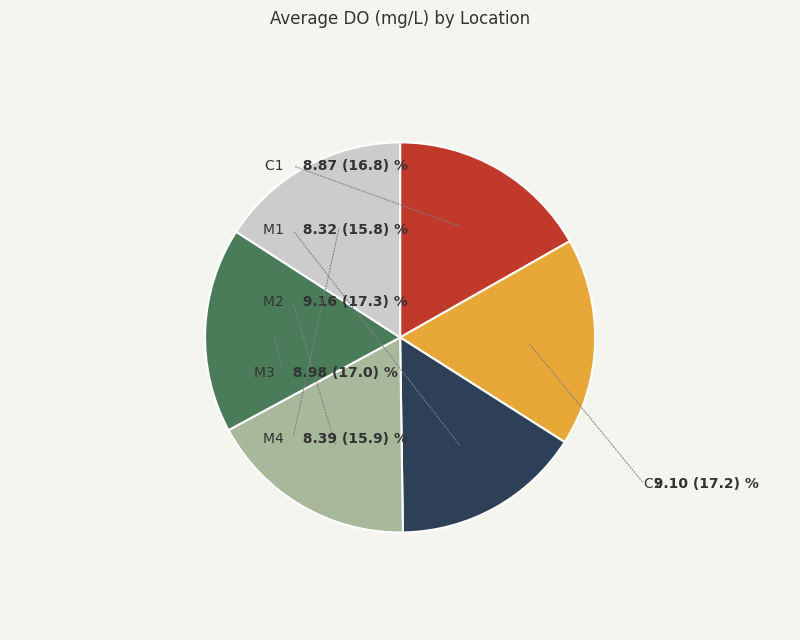

How many segments does this pie chart have?

6